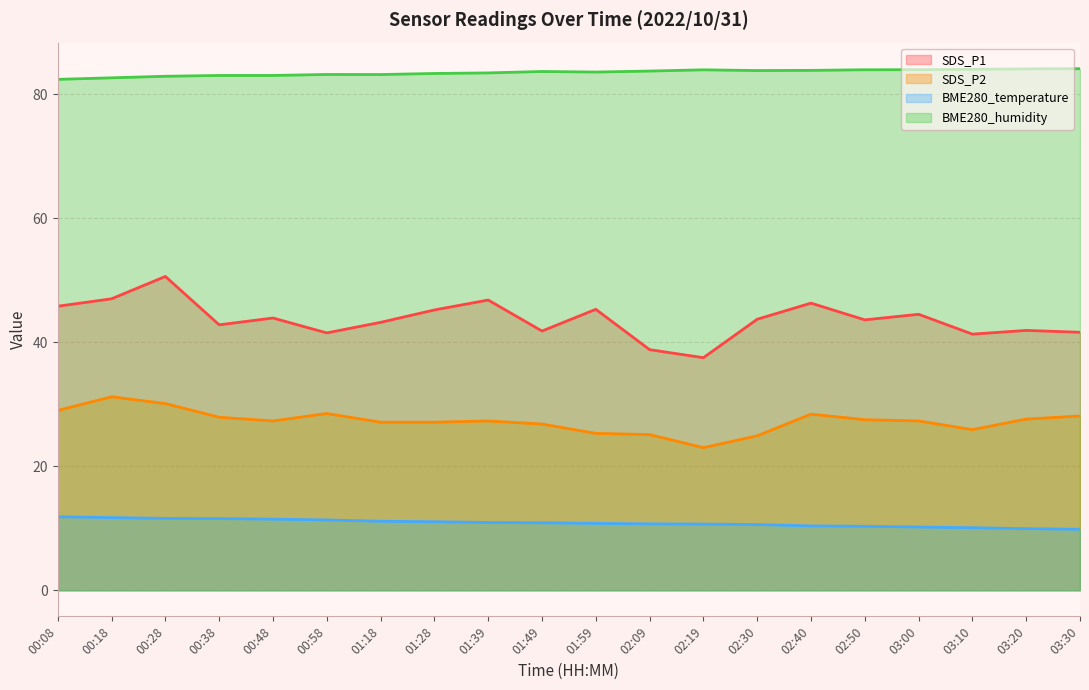

What is the smallest value displayed?

9.8